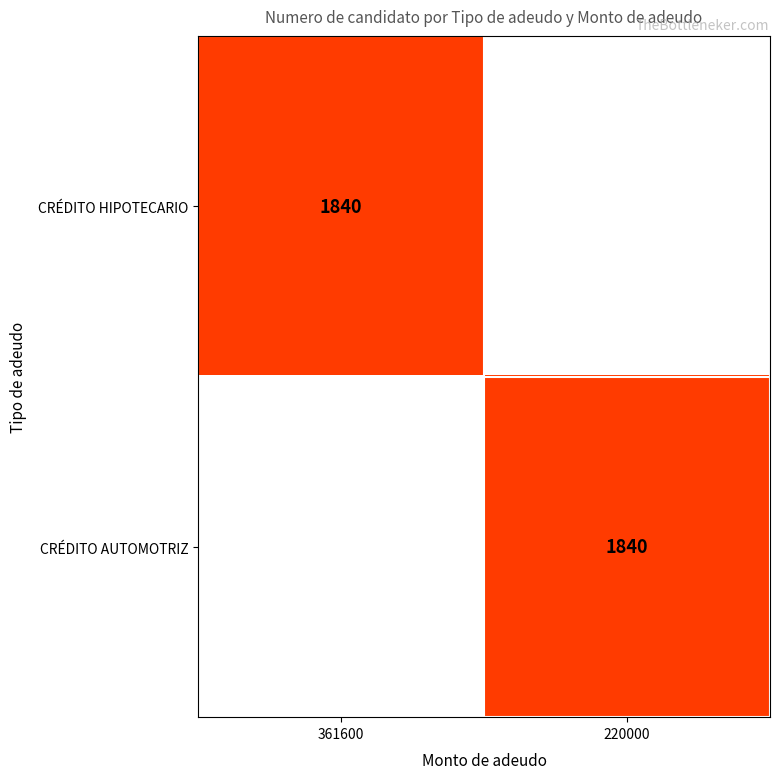

The CRÉDITO HIPOTECARIO series shows 2951 at 361600. True or false?

False